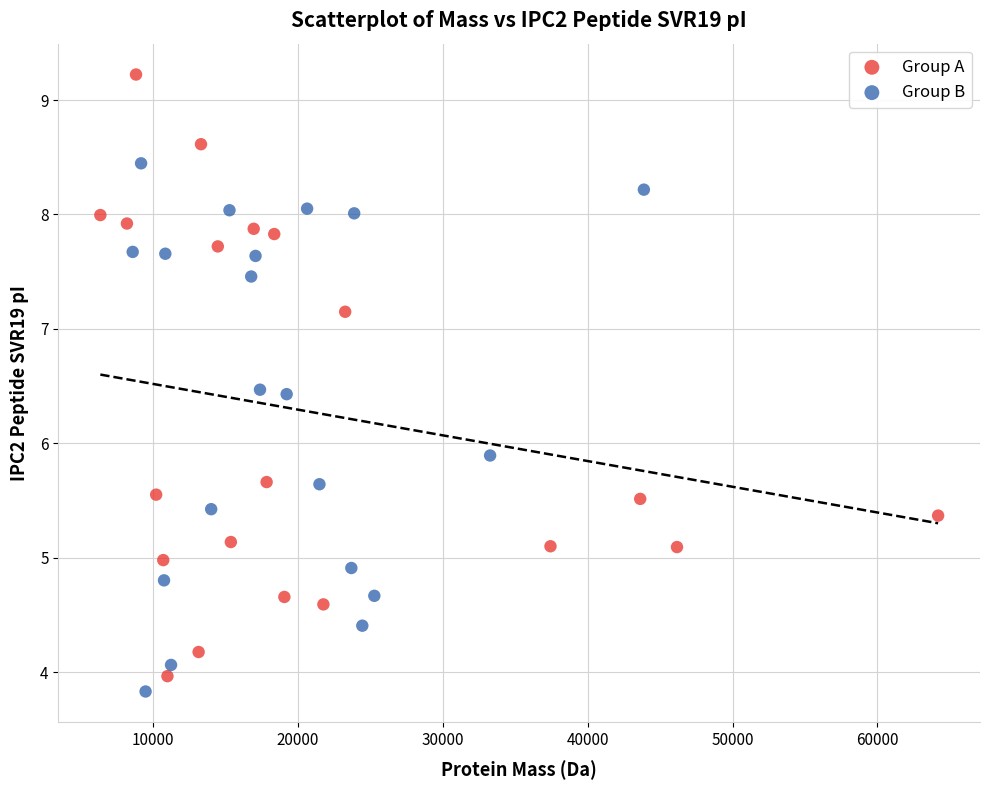

Which series has the widest spread of Y values?

Group A